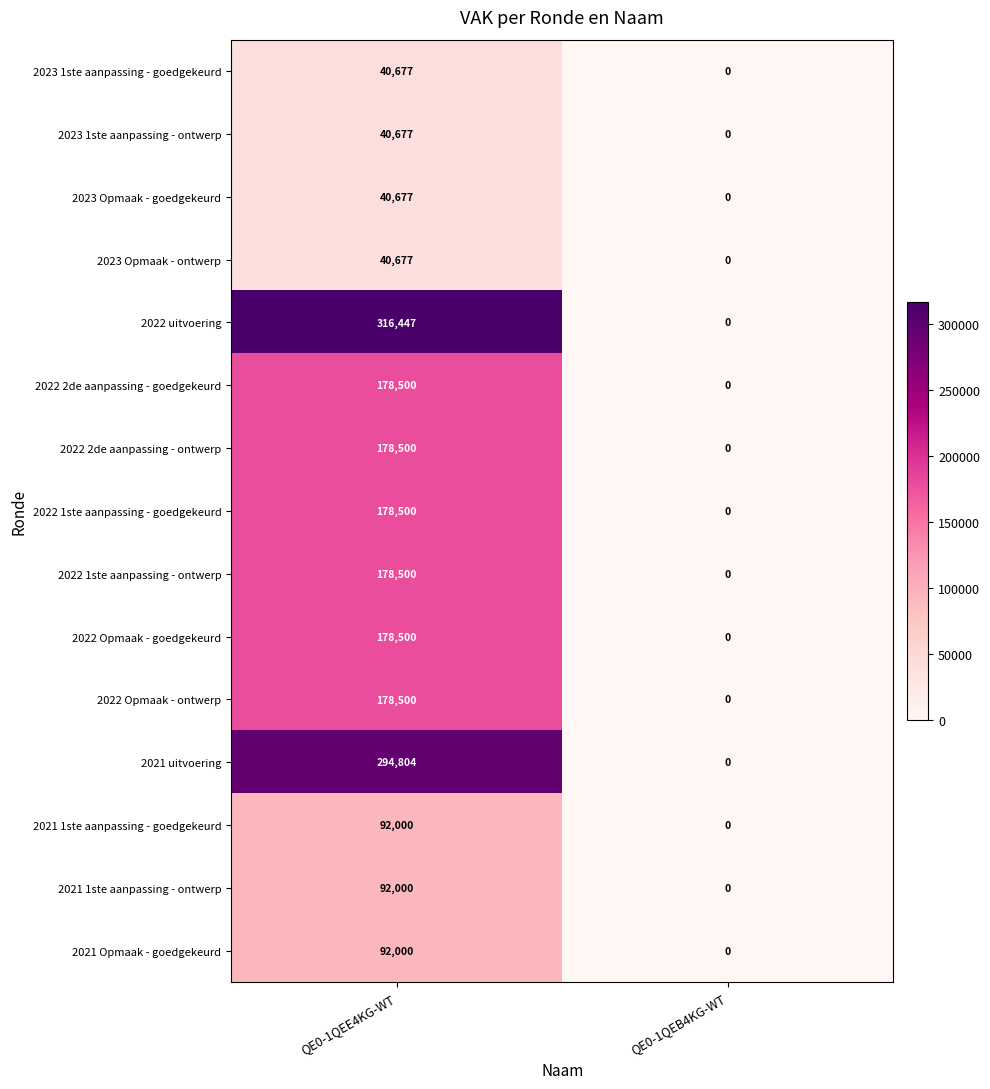

Reading left to right, what are all the values shown in this chart?

2023 1ste aanpassing - goedgekeurd: QE0-1QEE4KG-WT=40677	QE0-1QEB4KG-WT=0
2023 1ste aanpassing - ontwerp: QE0-1QEE4KG-WT=40677	QE0-1QEB4KG-WT=0
2023 Opmaak - goedgekeurd: QE0-1QEE4KG-WT=40677	QE0-1QEB4KG-WT=0
2023 Opmaak - ontwerp: QE0-1QEE4KG-WT=40677	QE0-1QEB4KG-WT=0
2022 uitvoering: QE0-1QEE4KG-WT=316447	QE0-1QEB4KG-WT=0
2022 2de aanpassing - goedgekeurd: QE0-1QEE4KG-WT=178500	QE0-1QEB4KG-WT=0
2022 2de aanpassing - ontwerp: QE0-1QEE4KG-WT=178500	QE0-1QEB4KG-WT=0
2022 1ste aanpassing - goedgekeurd: QE0-1QEE4KG-WT=178500	QE0-1QEB4KG-WT=0
2022 1ste aanpassing - ontwerp: QE0-1QEE4KG-WT=178500	QE0-1QEB4KG-WT=0
2022 Opmaak - goedgekeurd: QE0-1QEE4KG-WT=178500	QE0-1QEB4KG-WT=0
2022 Opmaak - ontwerp: QE0-1QEE4KG-WT=178500	QE0-1QEB4KG-WT=0
2021 uitvoering: QE0-1QEE4KG-WT=294804	QE0-1QEB4KG-WT=0
2021 1ste aanpassing - goedgekeurd: QE0-1QEE4KG-WT=92000	QE0-1QEB4KG-WT=0
2021 1ste aanpassing - ontwerp: QE0-1QEE4KG-WT=92000	QE0-1QEB4KG-WT=0
2021 Opmaak - goedgekeurd: QE0-1QEE4KG-WT=92000	QE0-1QEB4KG-WT=0